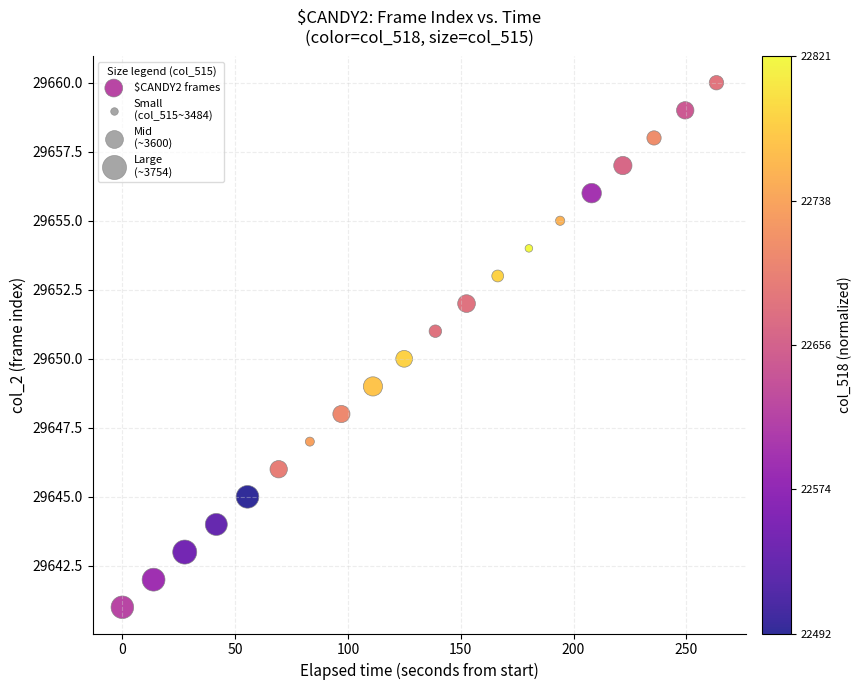

What is the range of Y values (max minus min)?

19